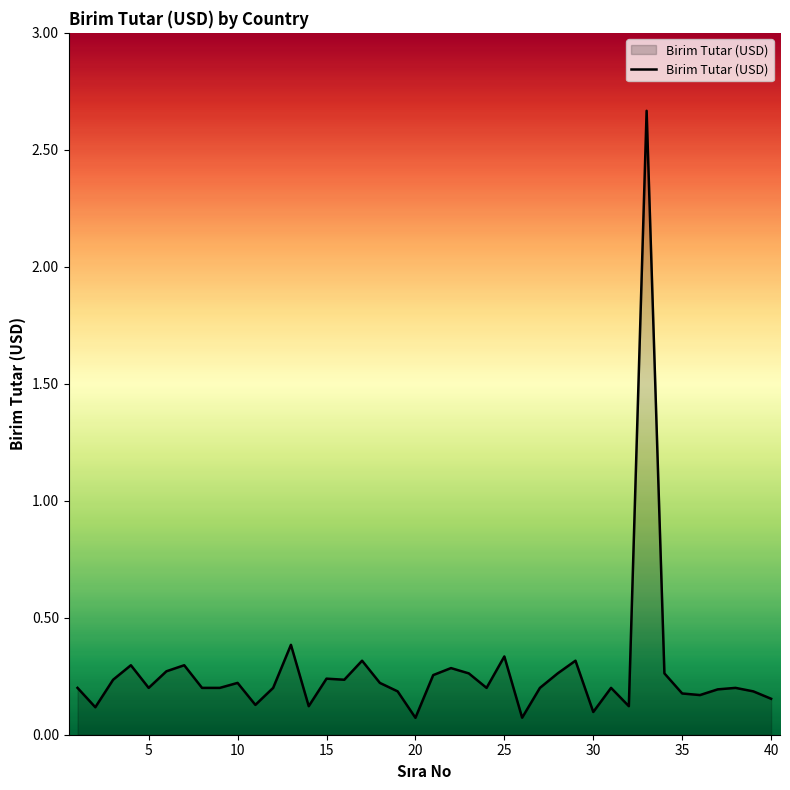

What is the difference between the maximum and minimum values?

2.6